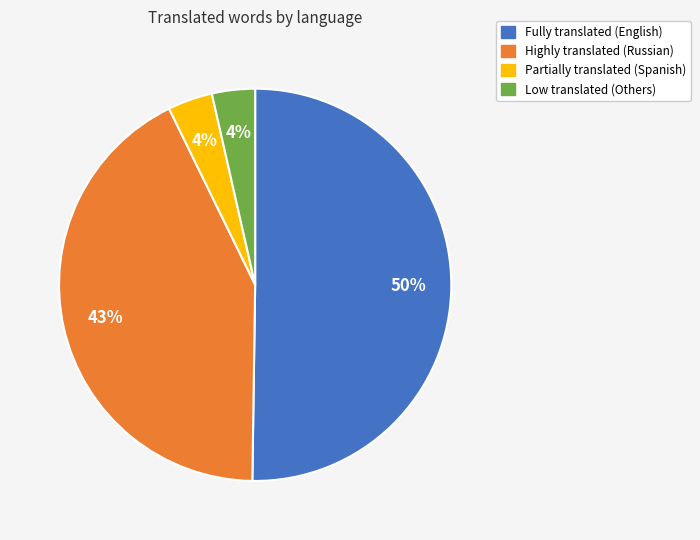

Do Fully translated (English) and Highly translated (Russian) together represent more than half of the pie?

Yes